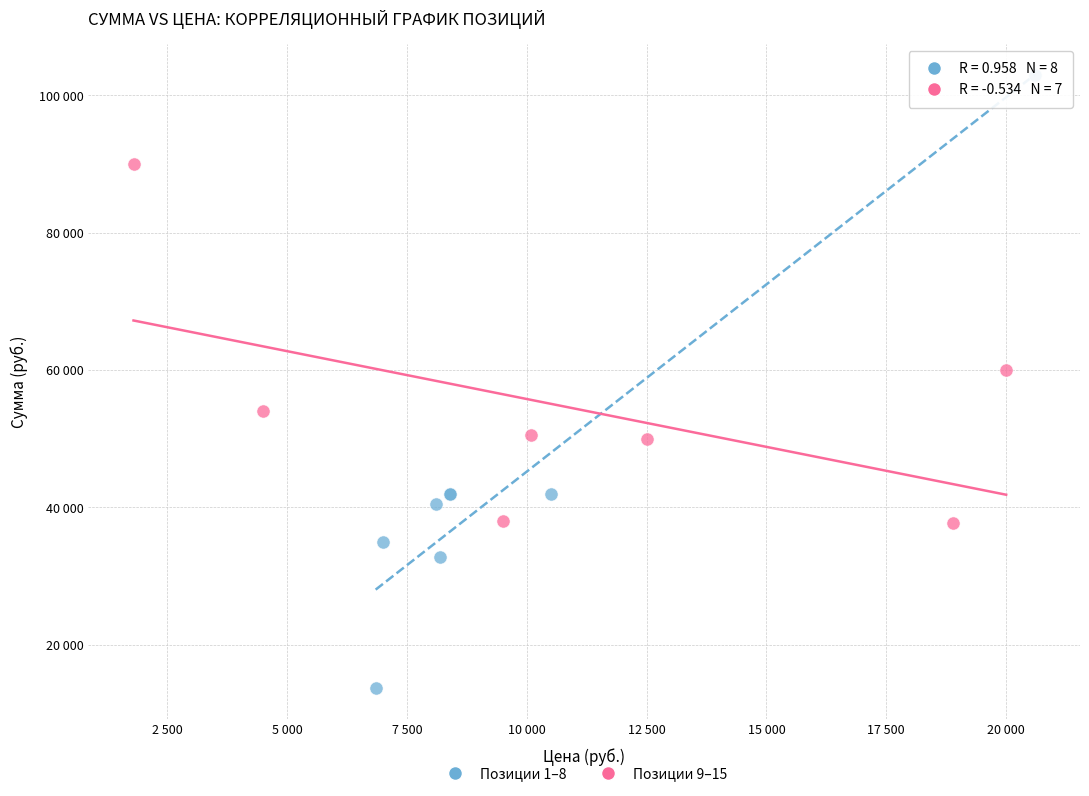

Which series contains the lowest Y value?

Позиции 1–8